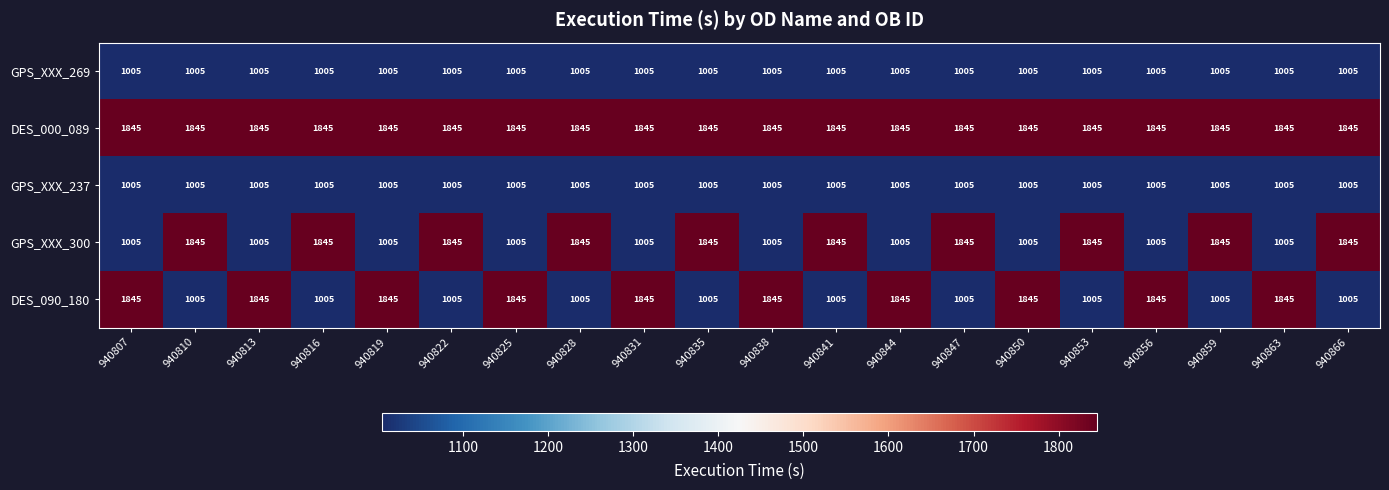

Which series has the largest total across all categories?

DES_000_089